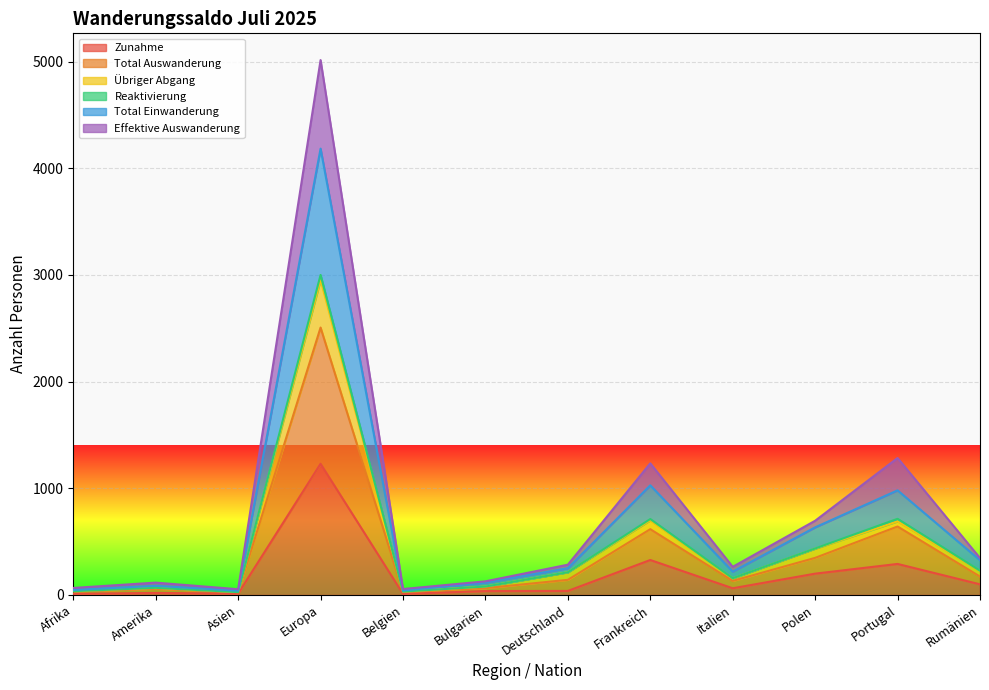

What is the sum of the Total Einwanderung values at Bulgarien and Deutschland?

367